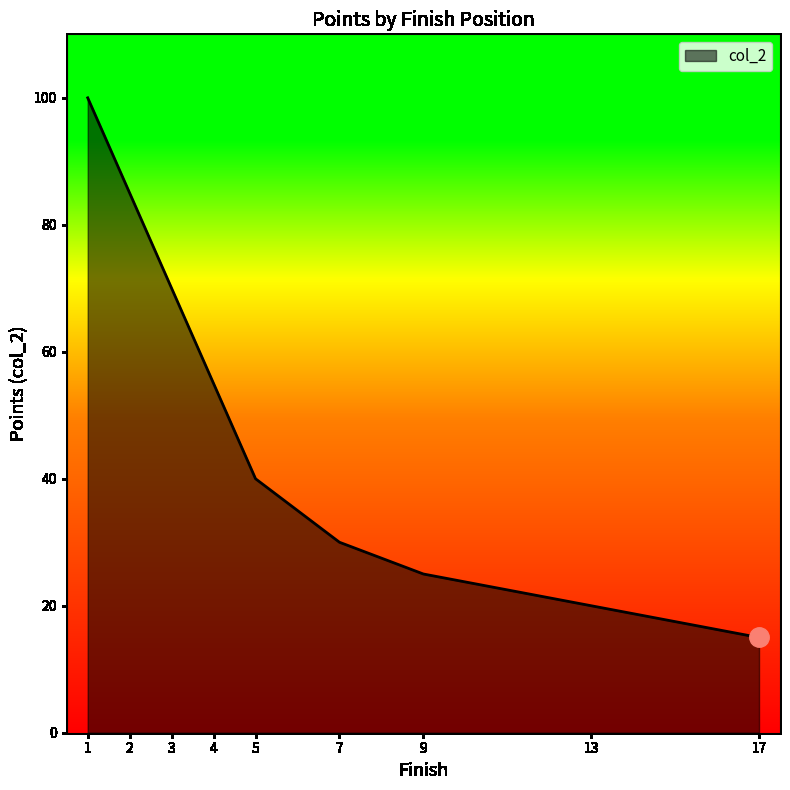

Where does the data first go above 25?

1